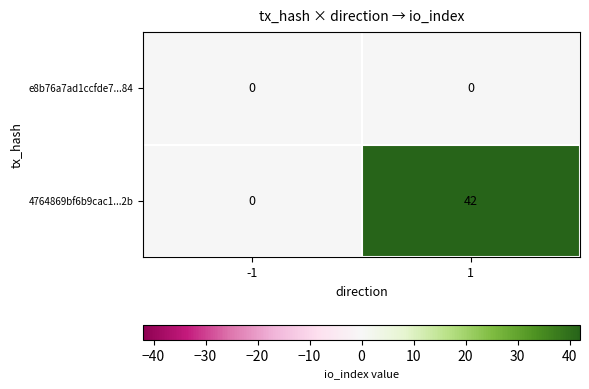

Which series changed the most between -1 and 1?

4764869bf6b9cac1...2b